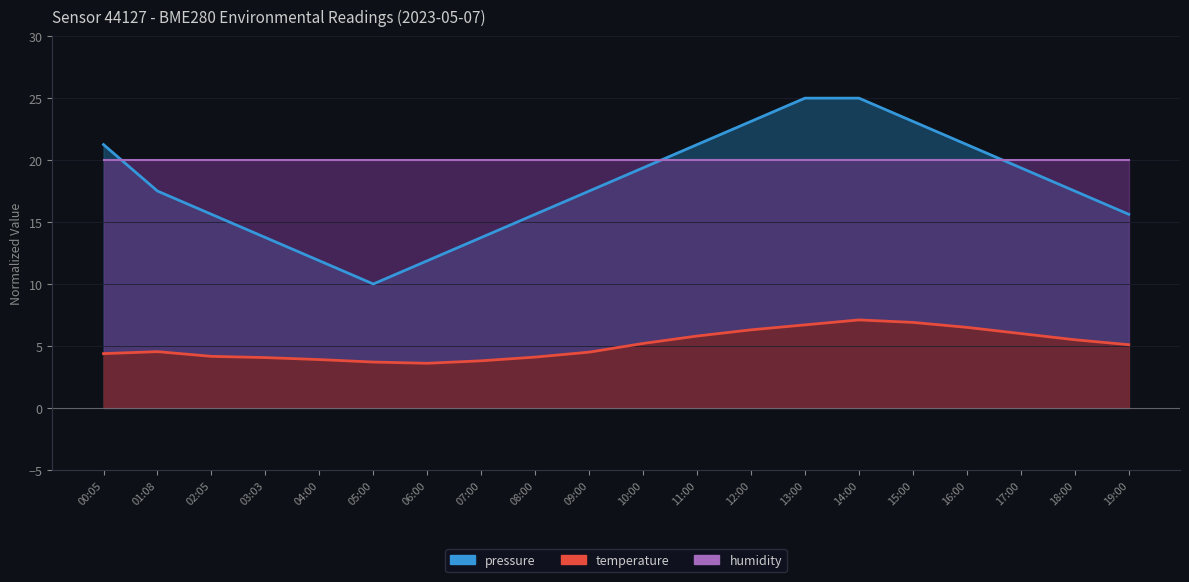

How many interior local peaks (higher than both neighbors) does the data have?

2